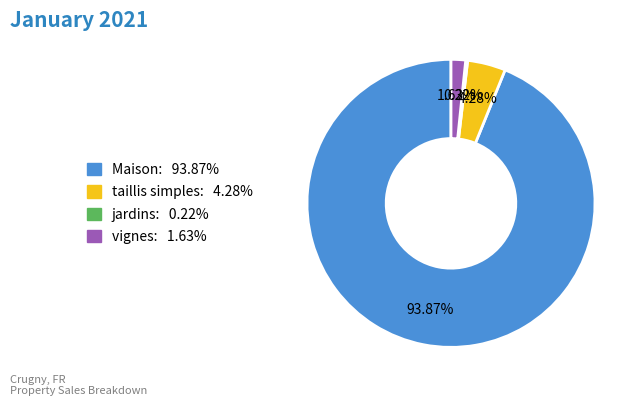

Does any single category account for the majority?

Yes